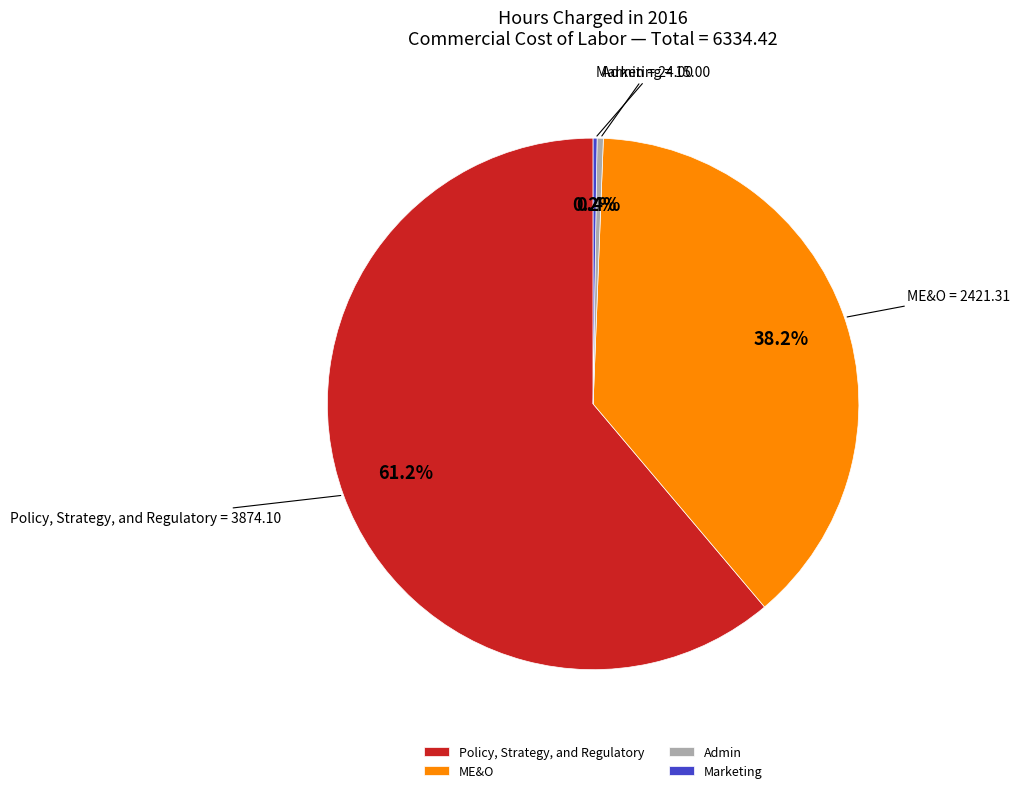

Which slice represents more than half of the pie?

Policy, Strategy, and Regulatory